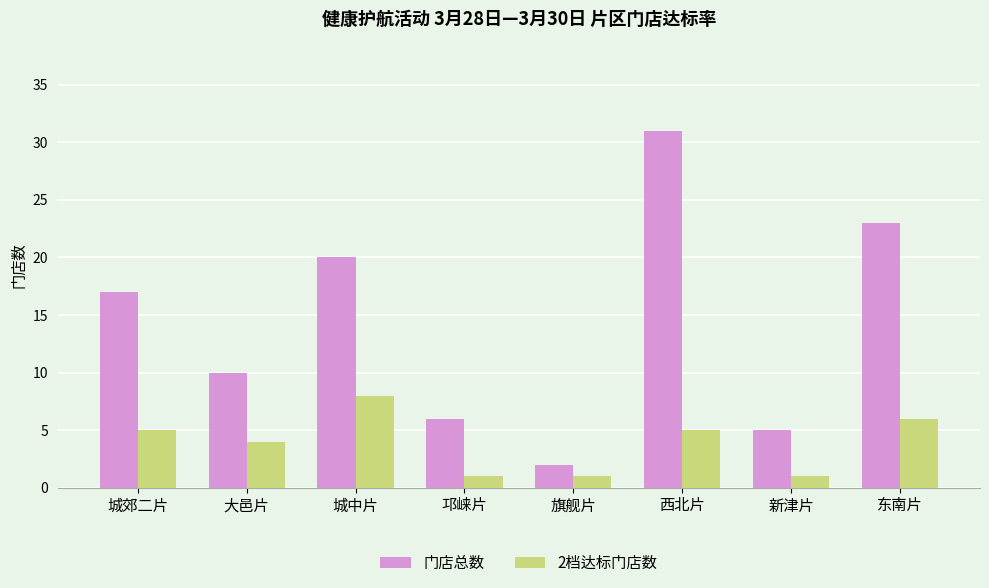

Count the 2档达标门店数 values in the range 1 to 6.

7